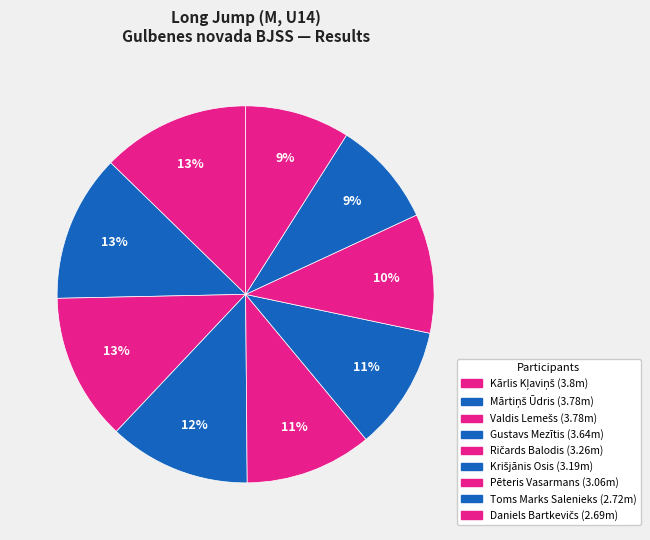

Count the number of slices in the pie.

9